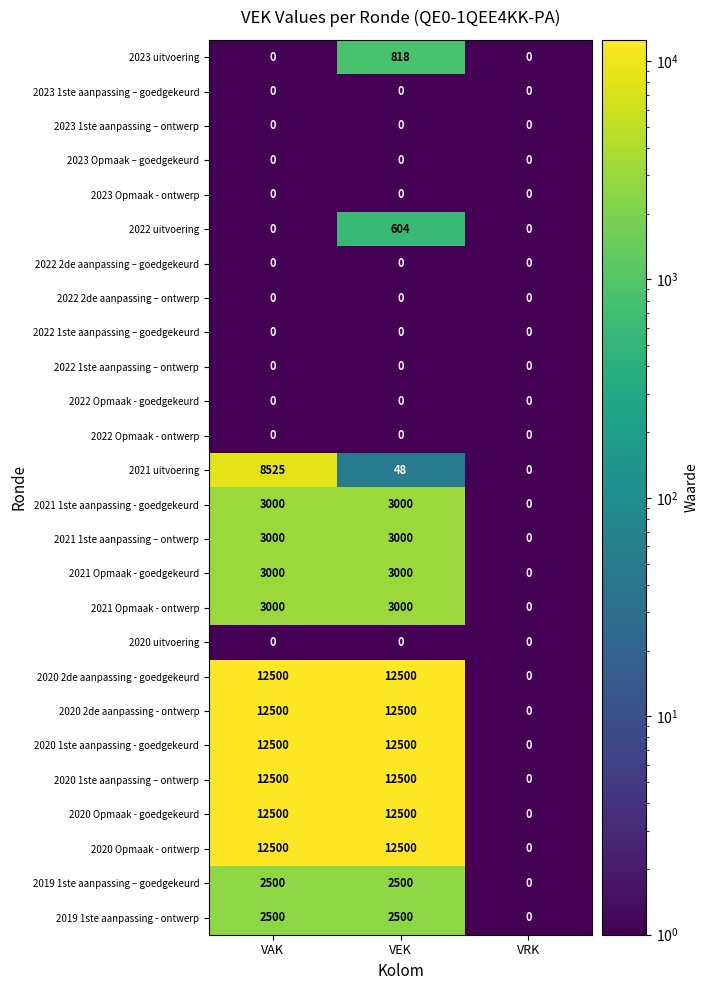

What is the highest value of the 2021 Opmaak - ontwerp series?

3000